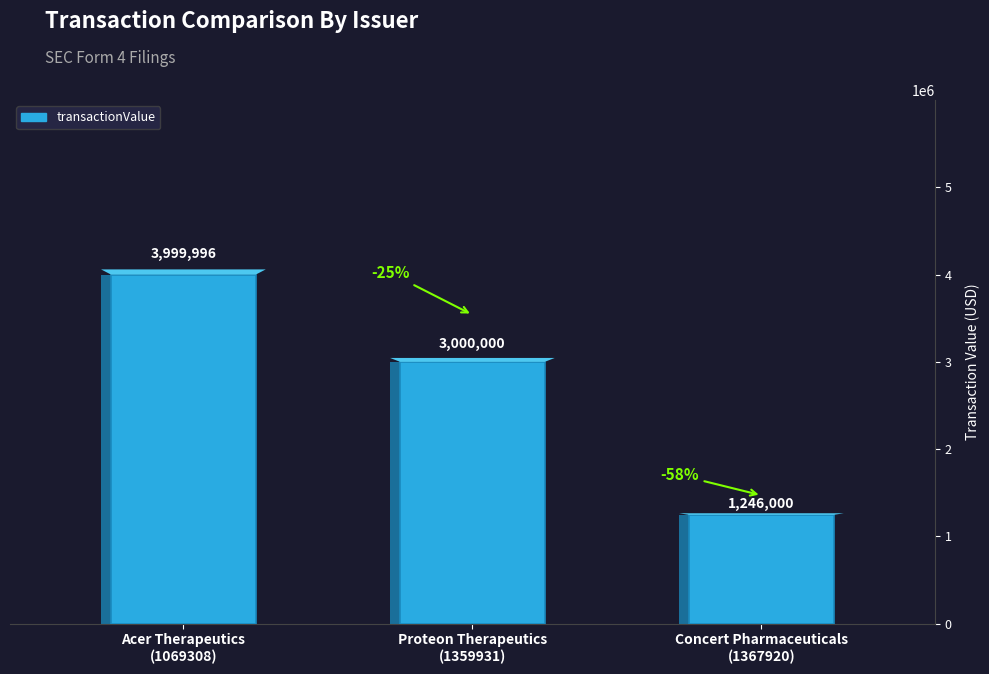

What is the difference between the second highest and minimum values?

1754000